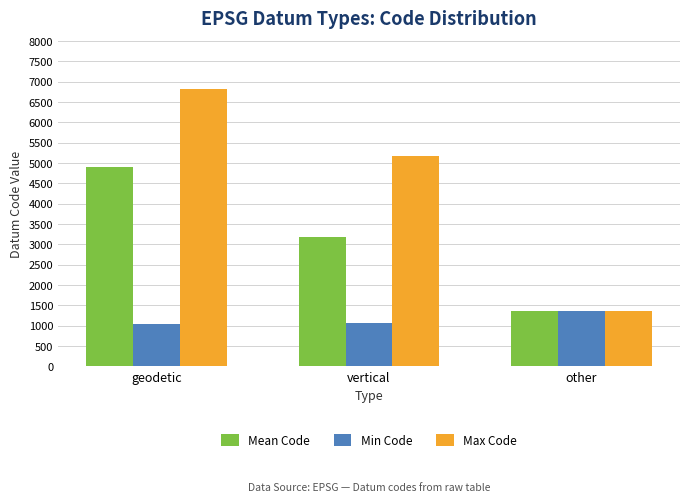

What is the sum of the Max Code values at other and geodetic?

8169